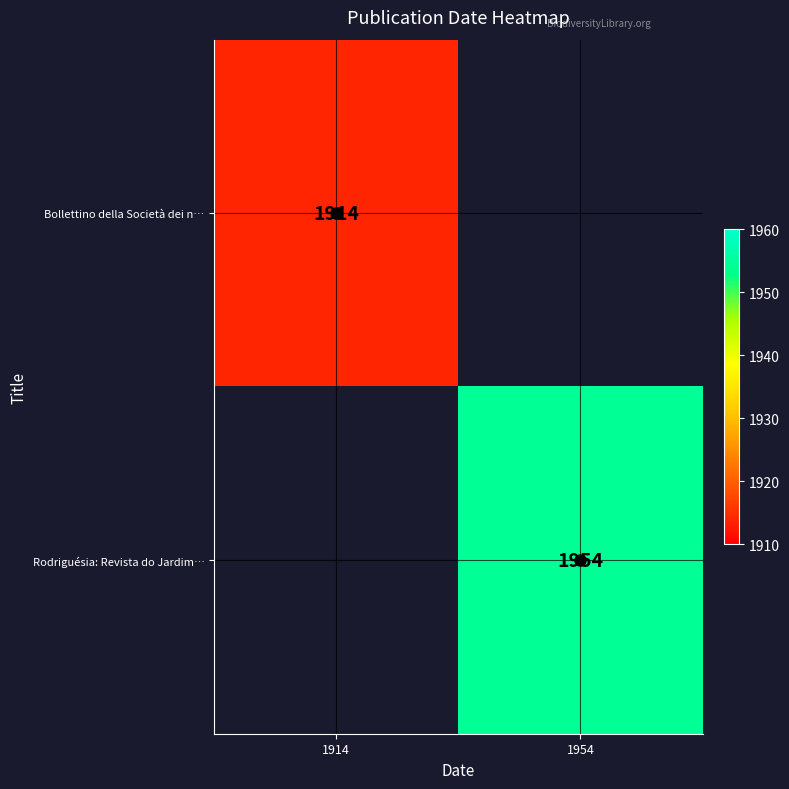

The Rodriguésia: Revista do Jardim… series shows 3261.8 at 1954. True or false?

False